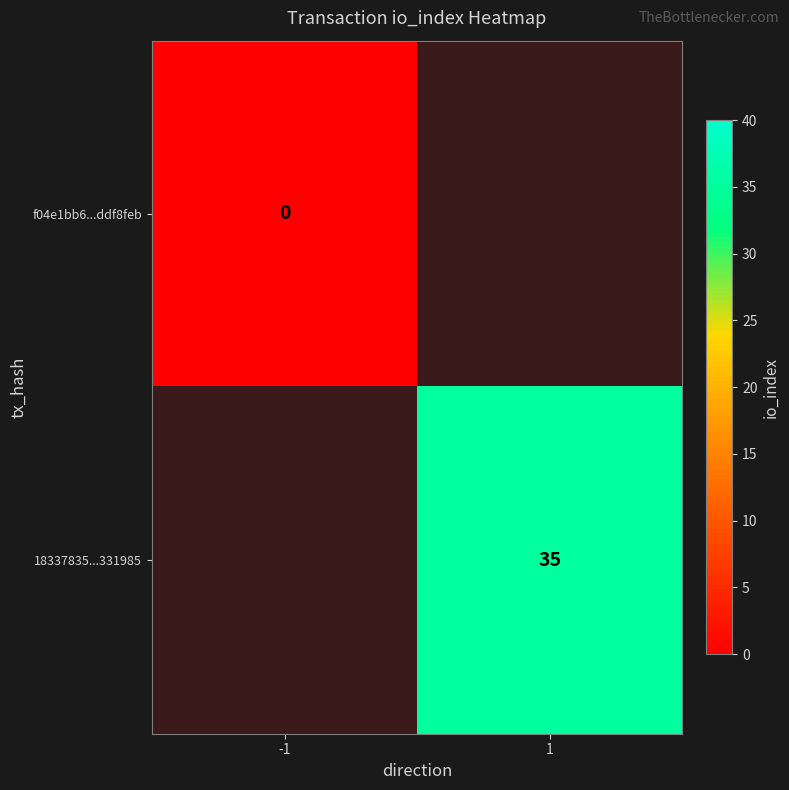

True or false: 18337835...331985 has a value of 35 at 1.

True